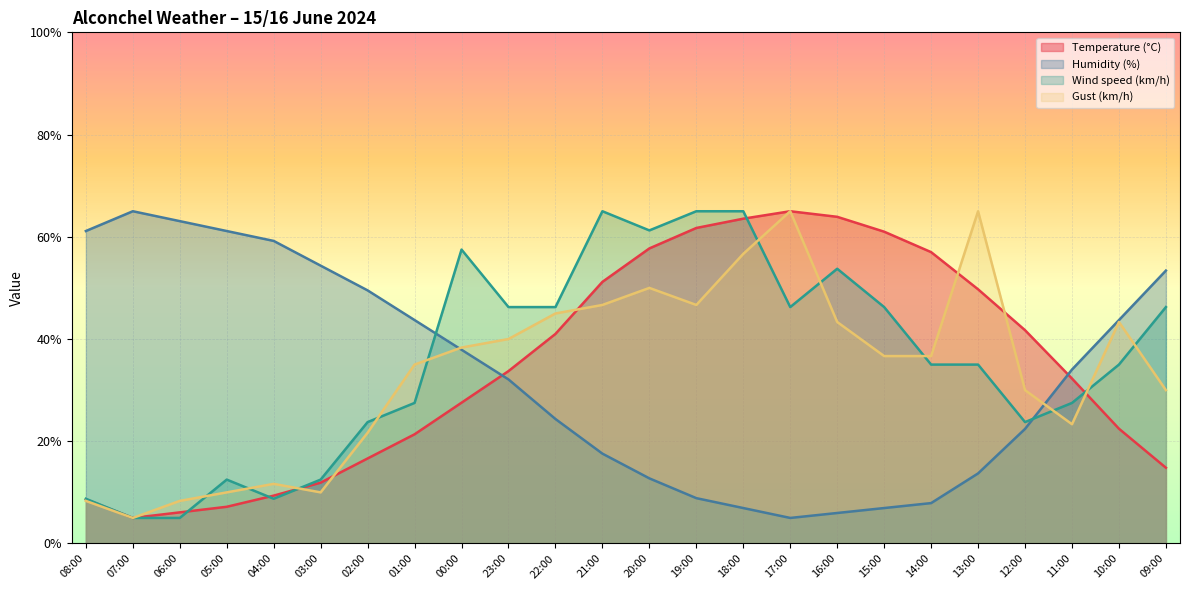

Which category has the lowest value across all series?

07:00